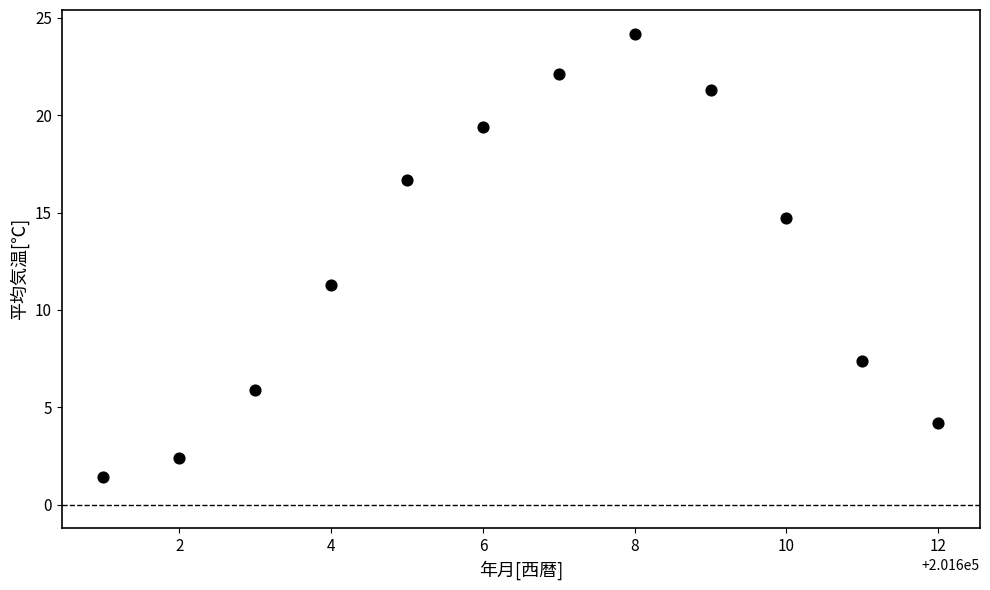

What is the range of X values (max minus min)?

11.0